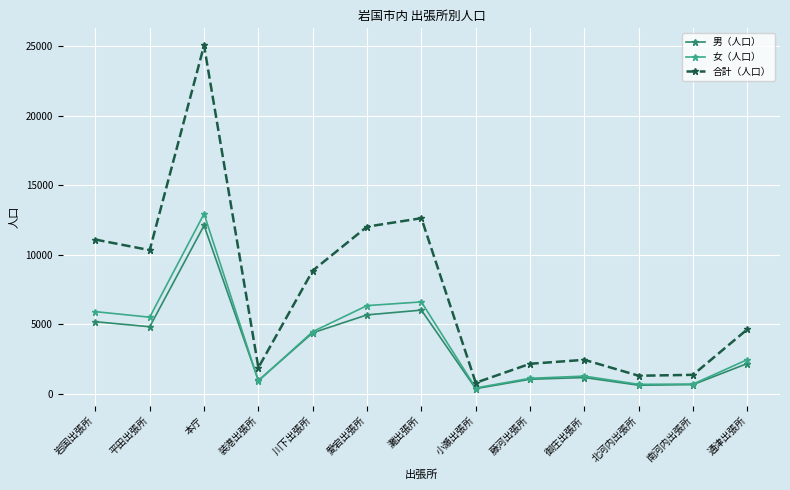

True or false: 合計（人口） has more than 0 points higher than both neighbors.

True